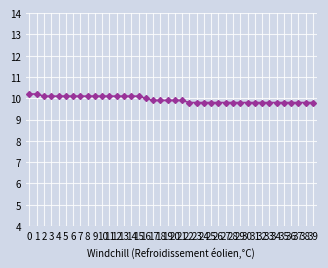

What is the change in value from 1 to 29?

-0.4